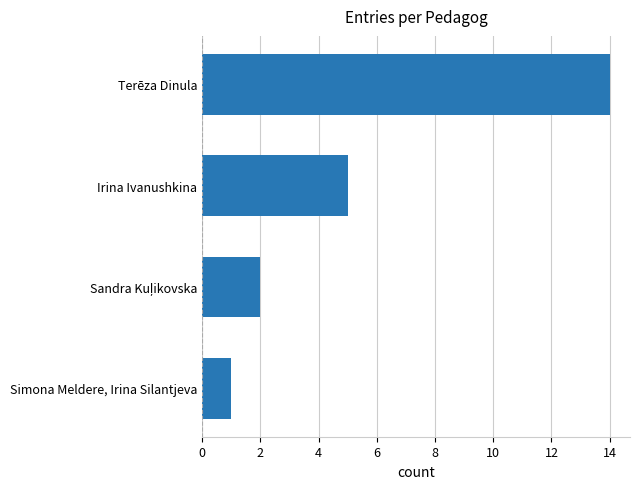

What is the average value?

6